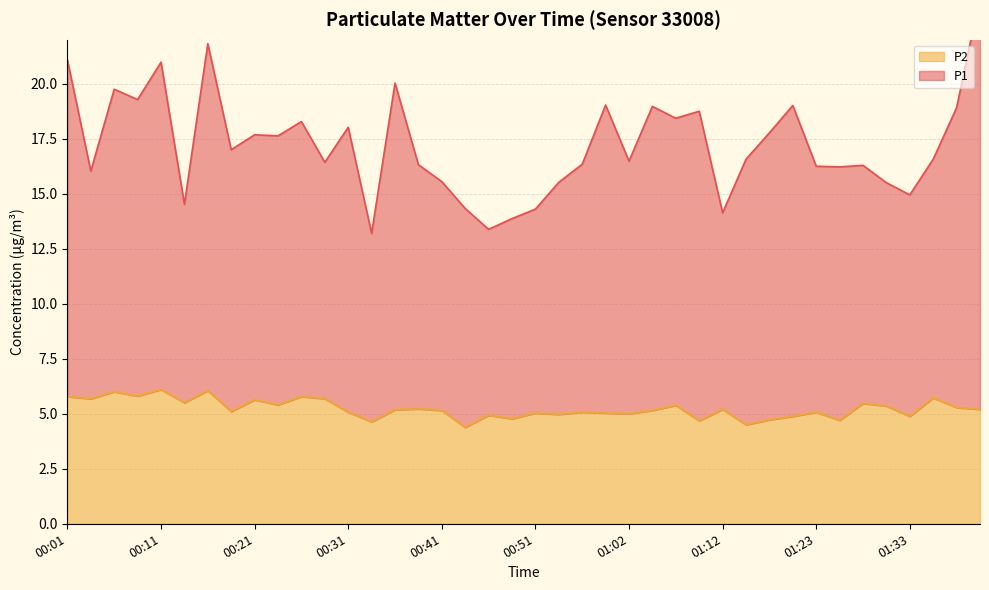

What are all the series names shown in the legend?

P1, P2